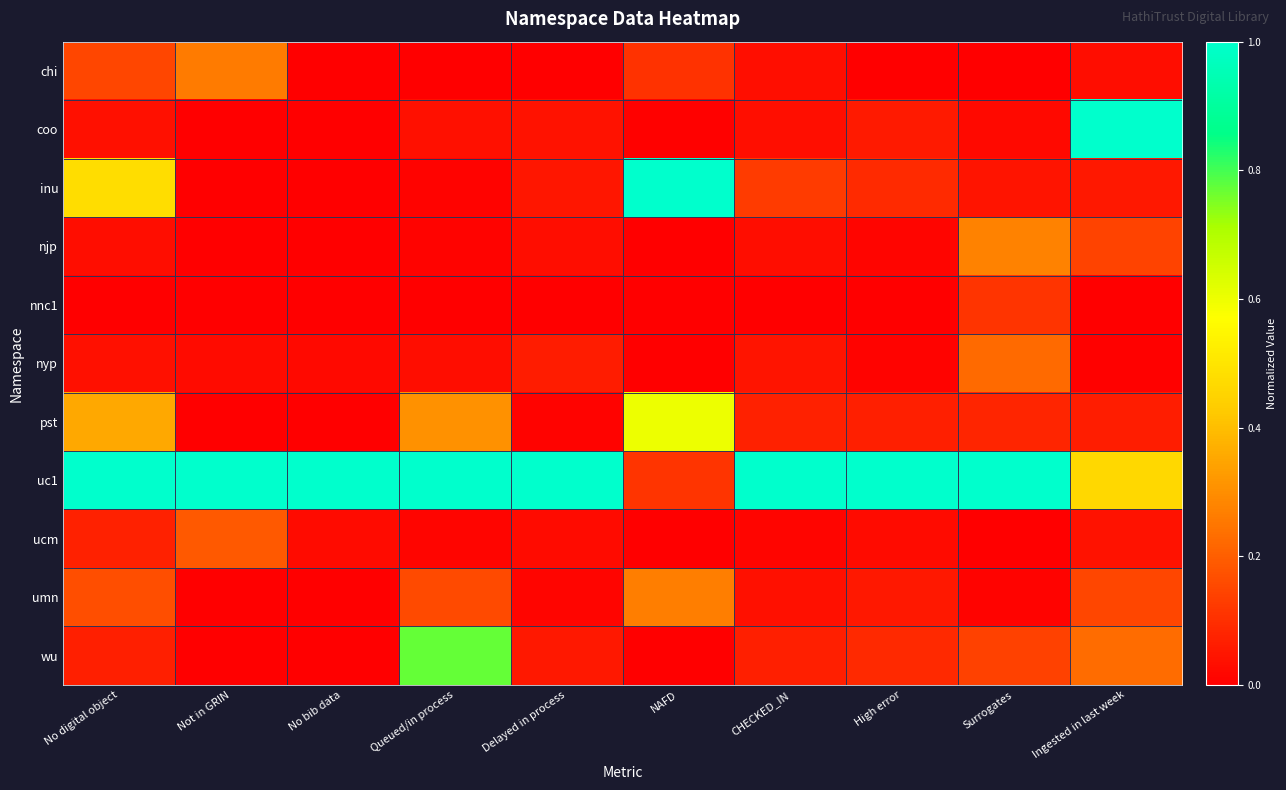

Which series changed the most between Delayed in process and Surrogates?

njp